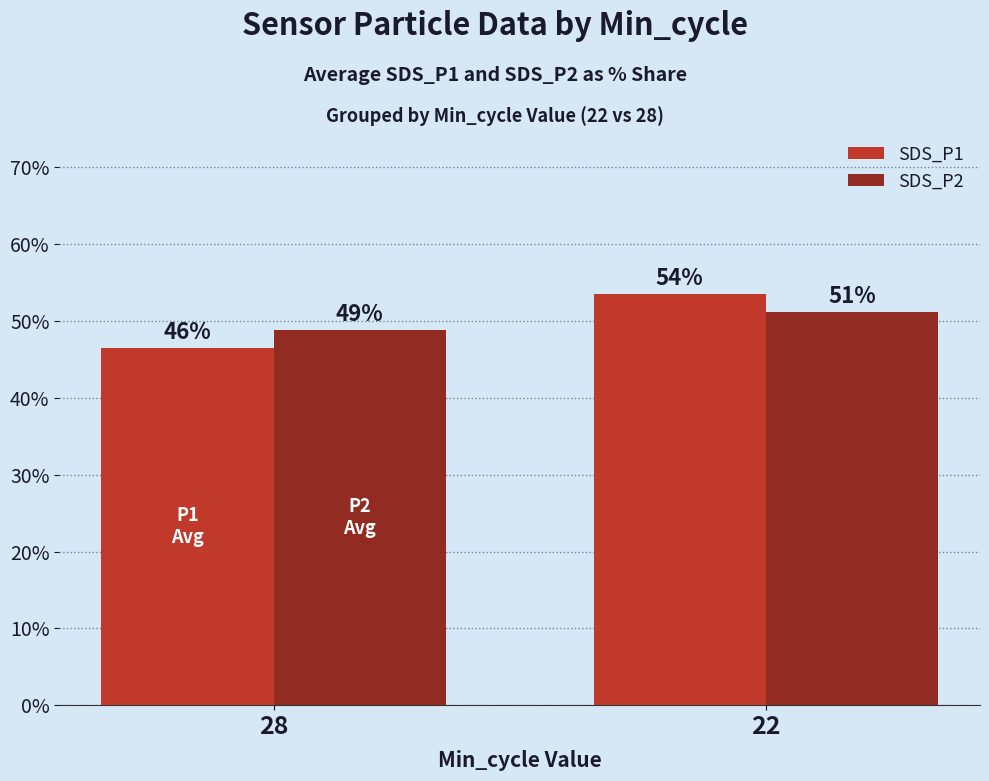

Which category has the highest value across all series?

22